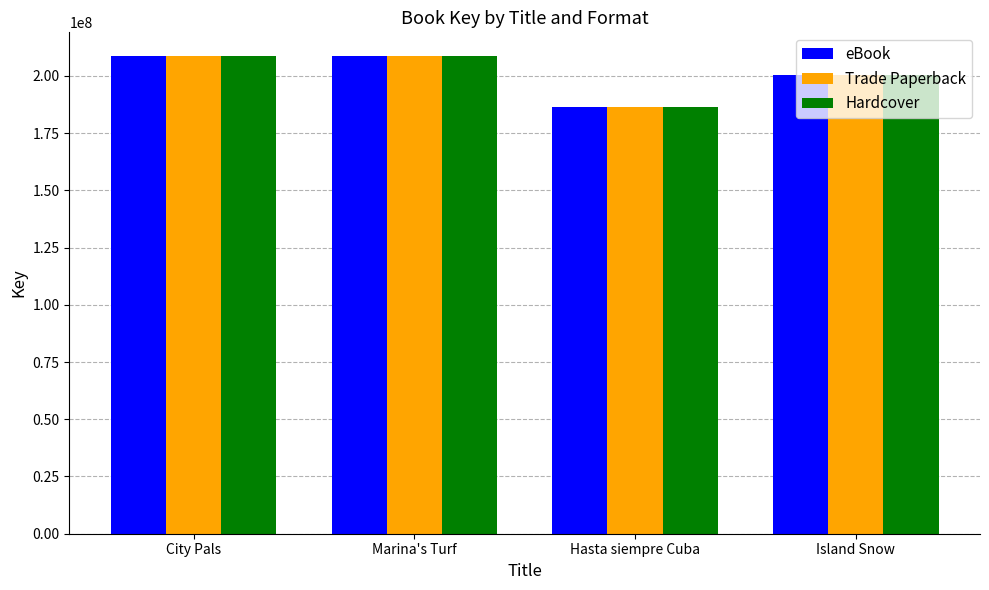

What is the lowest value of the eBook series?

186489149